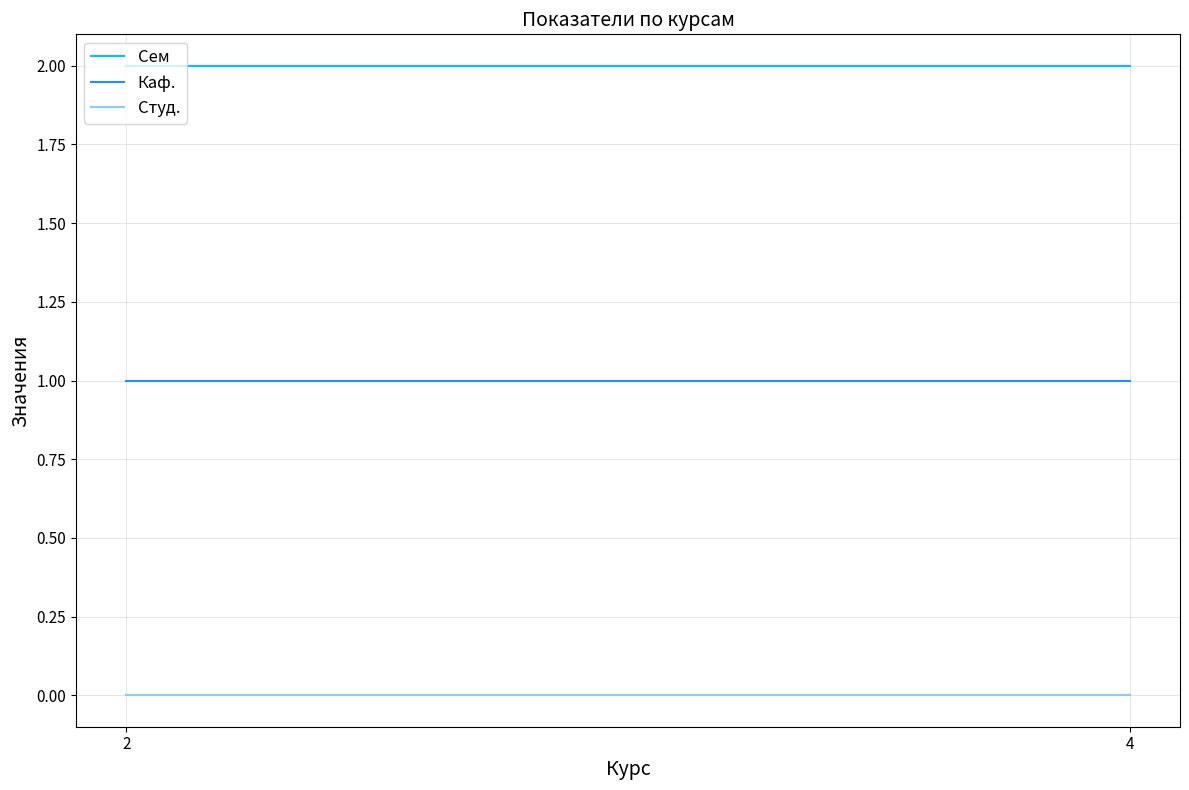

Between 2 and 4, which series saw the biggest shift?

Сем